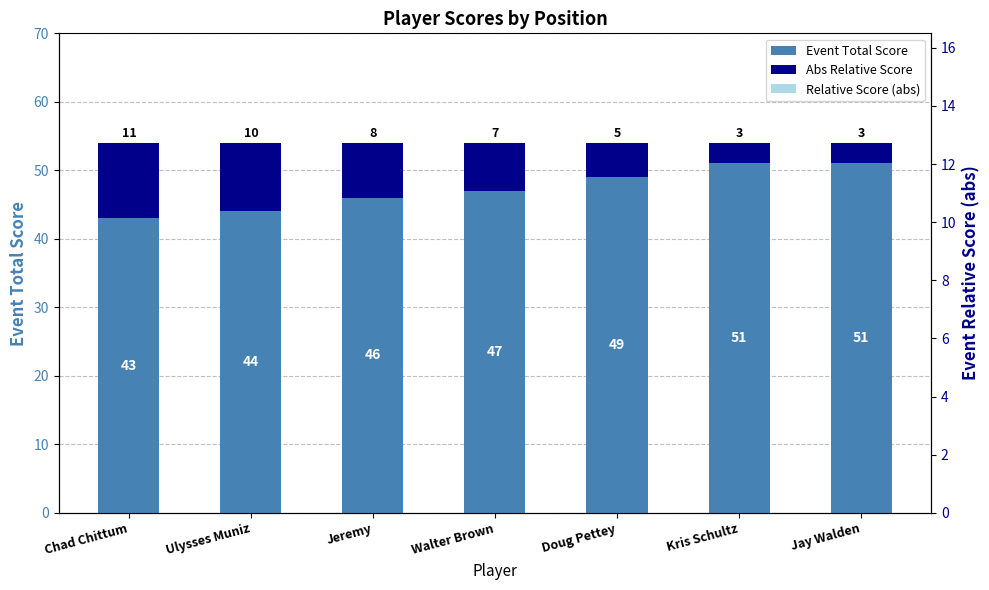

At which category does the chart reach its minimum across all series?

Kris Schultz